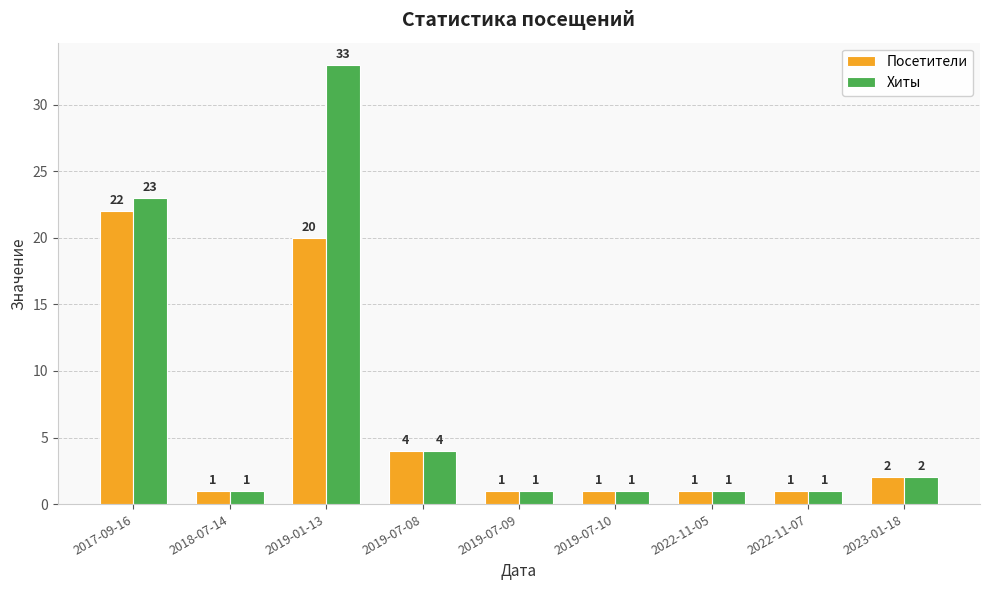

What are all the series names shown in the legend?

Посетители, Хиты